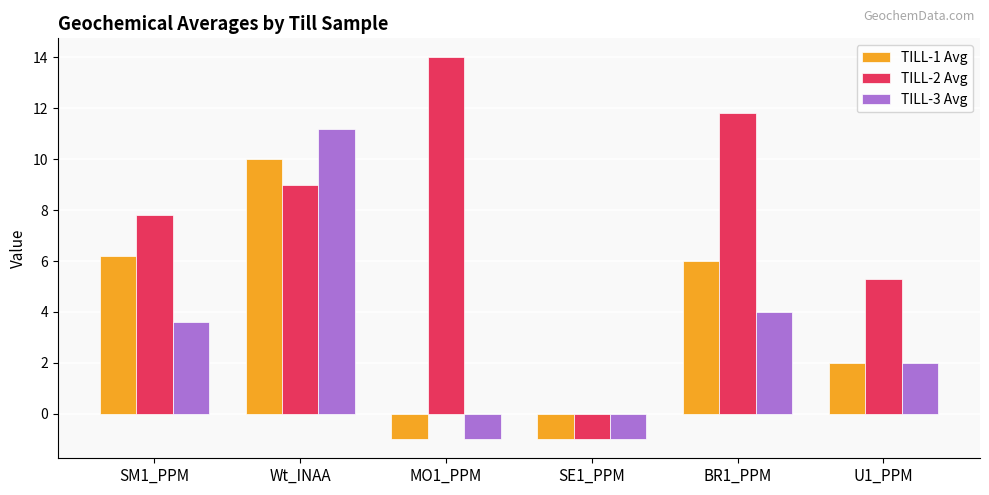

The value of TILL-3 Avg at MO1_PPM is -1.0. True or false?

True